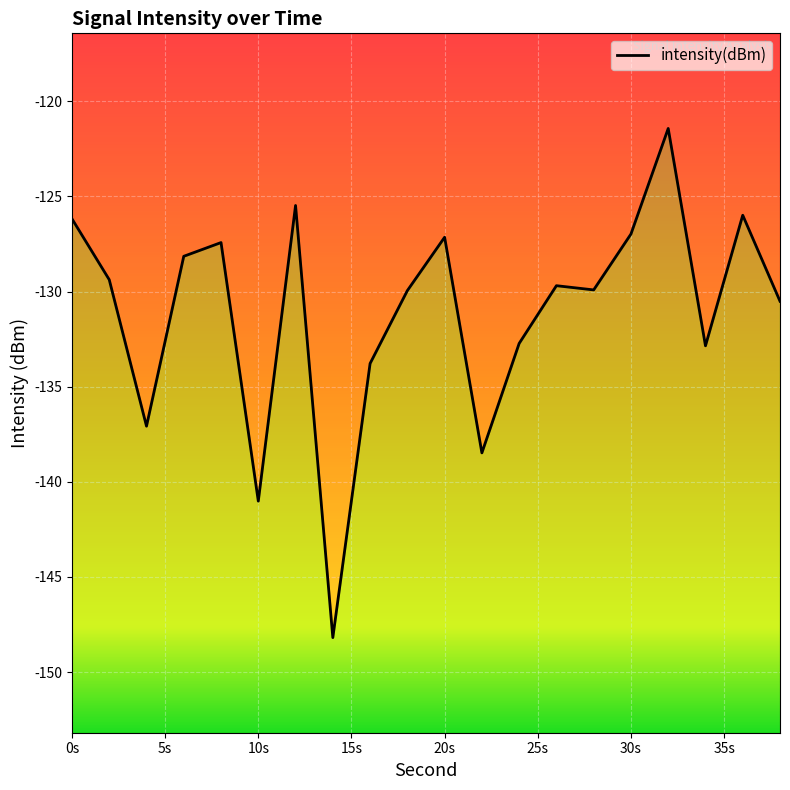

What is the difference between the maximum and minimum values?

26.8